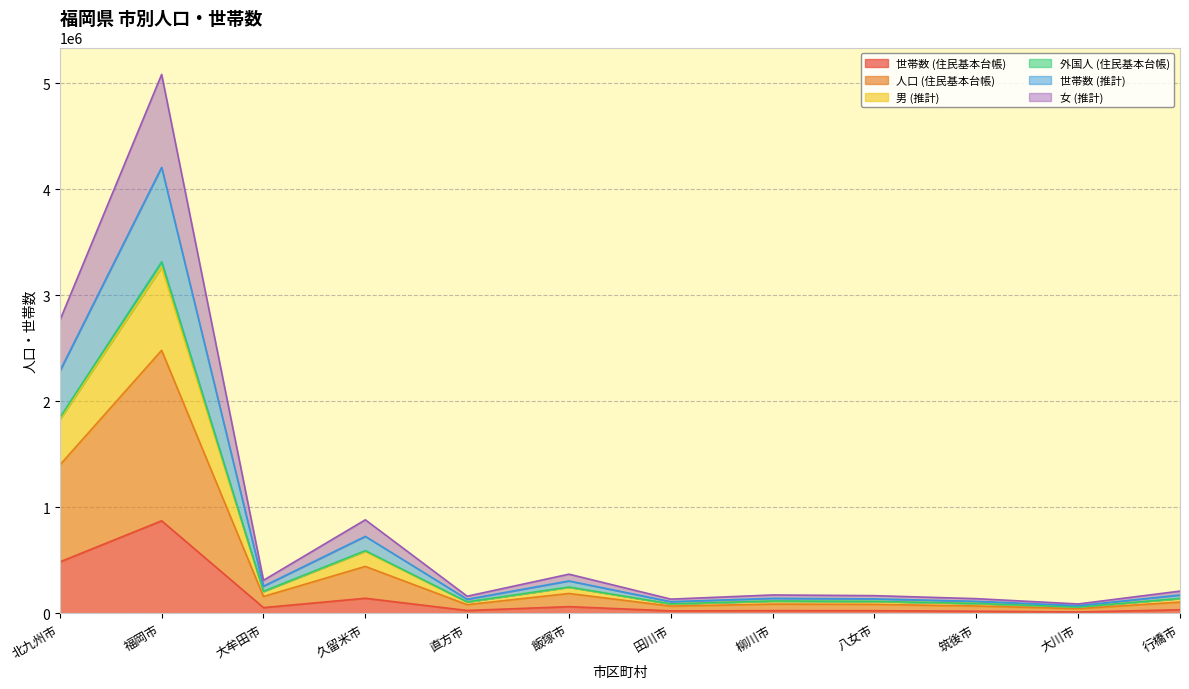

True or false: 男 (推計) and 世帯数 (推計) intersect in this chart.

False